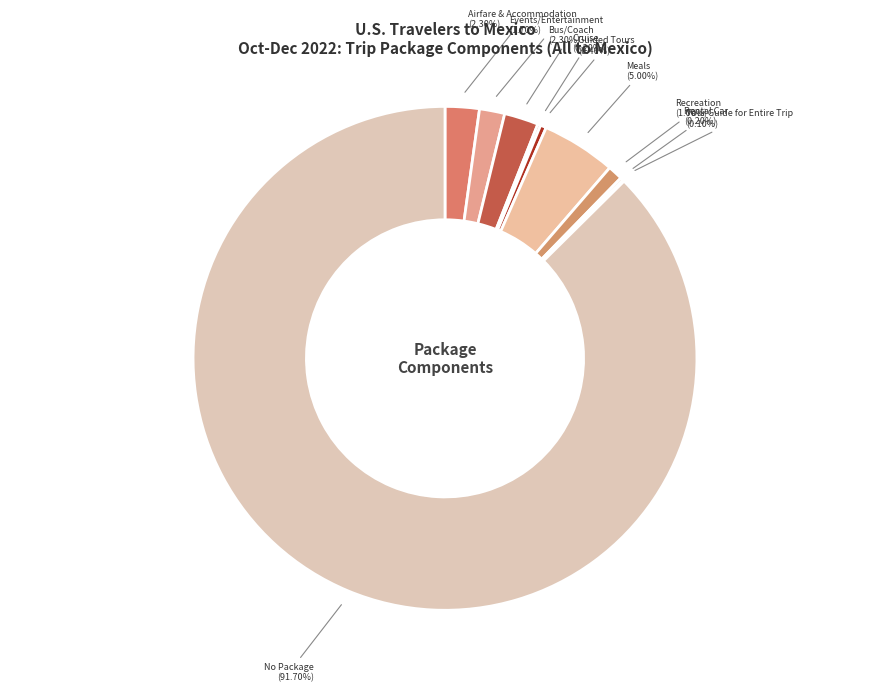

The Cruise slice represents 0% of the pie. True or false?

True